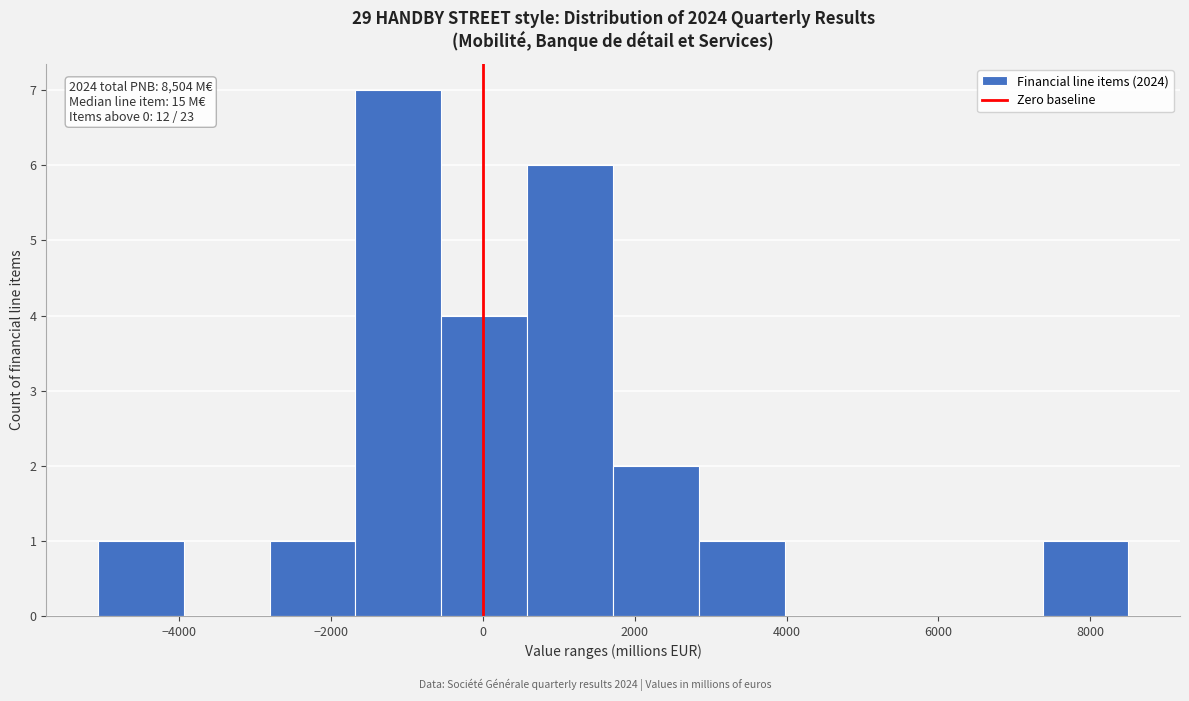

Which range on the x-axis has the tallest bar?

-1600 to -600